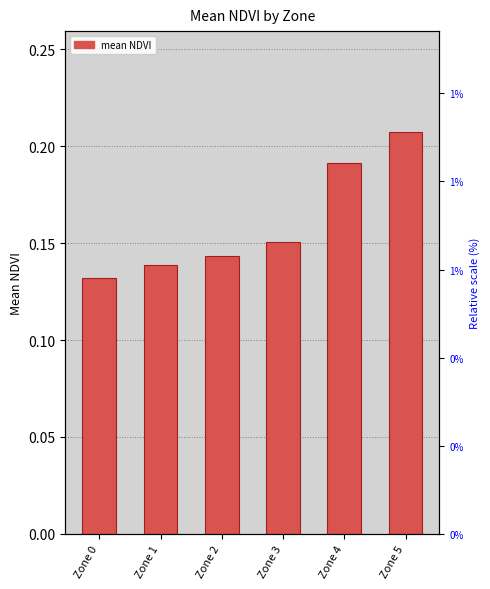

Reading left to right, what are all the values shown in this chart?

0.1	0.1	0.1	0.2	0.2	0.2